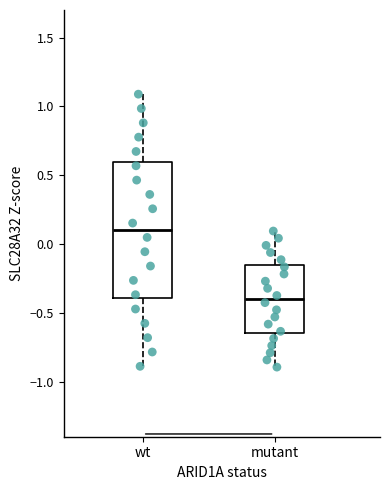

Comparing the boxes themselves (not the whiskers), which one is the tallest?

wt